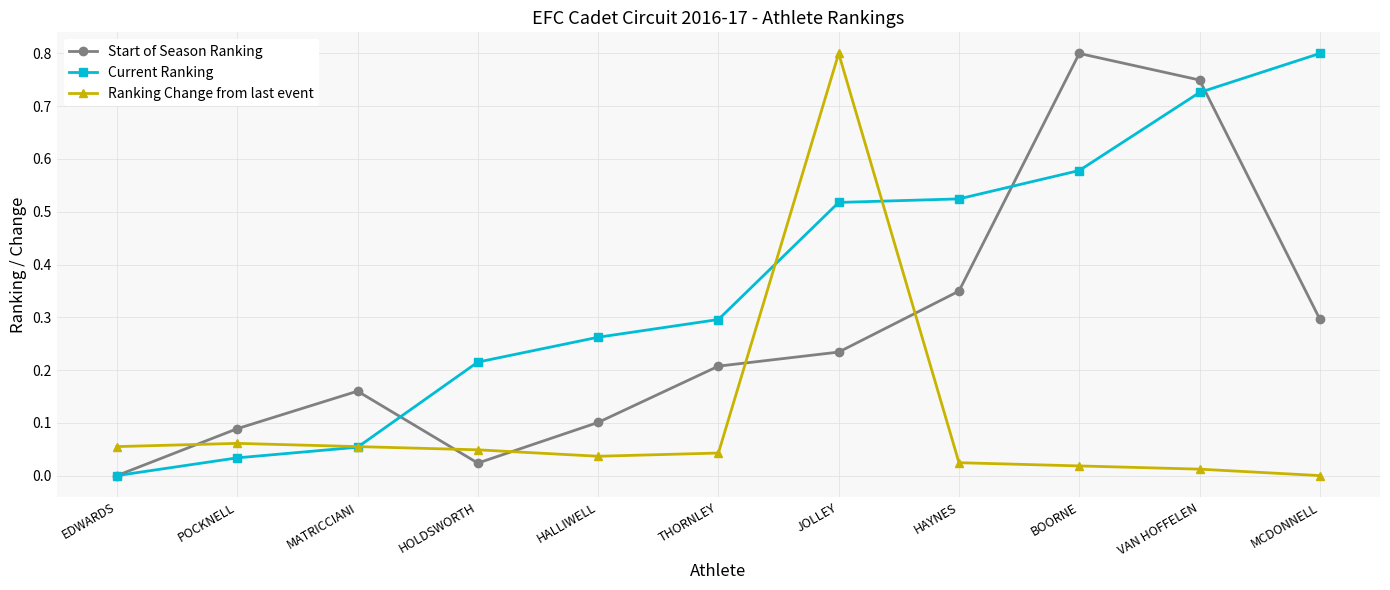

At how many categories does at least one series exceed 0?

11